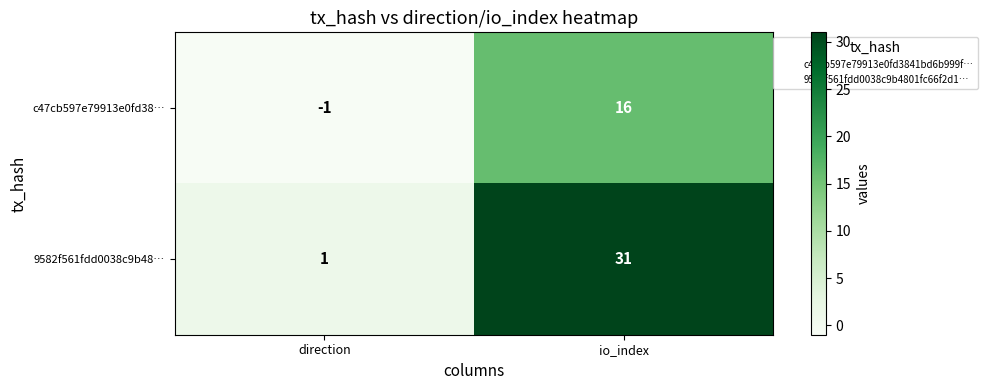

Reading left to right, extract all data points from this chart.

c47cb597e79913e0fd38…: -1	16
9582f561fdd0038c9b48…: 1	31